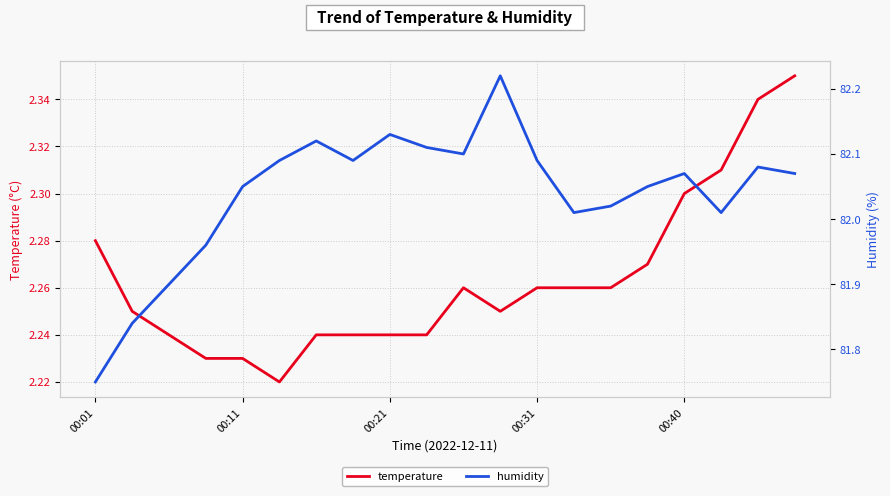

List the series in order of their peak value, highest first.

humidity, temperature